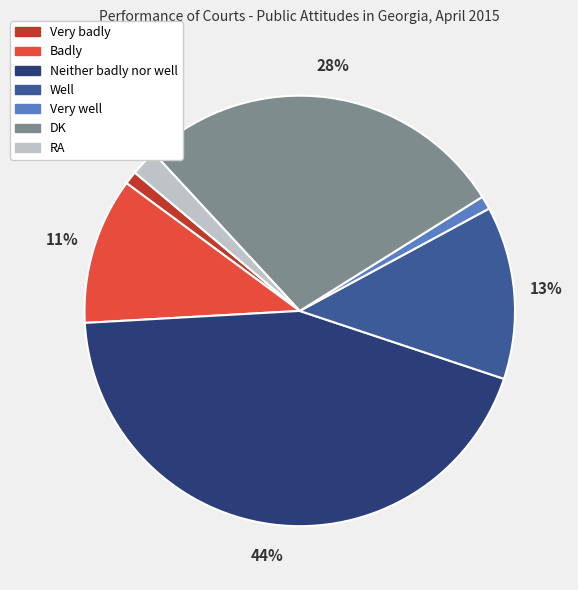

What is the largest slice in the pie chart?

Neither badly nor well